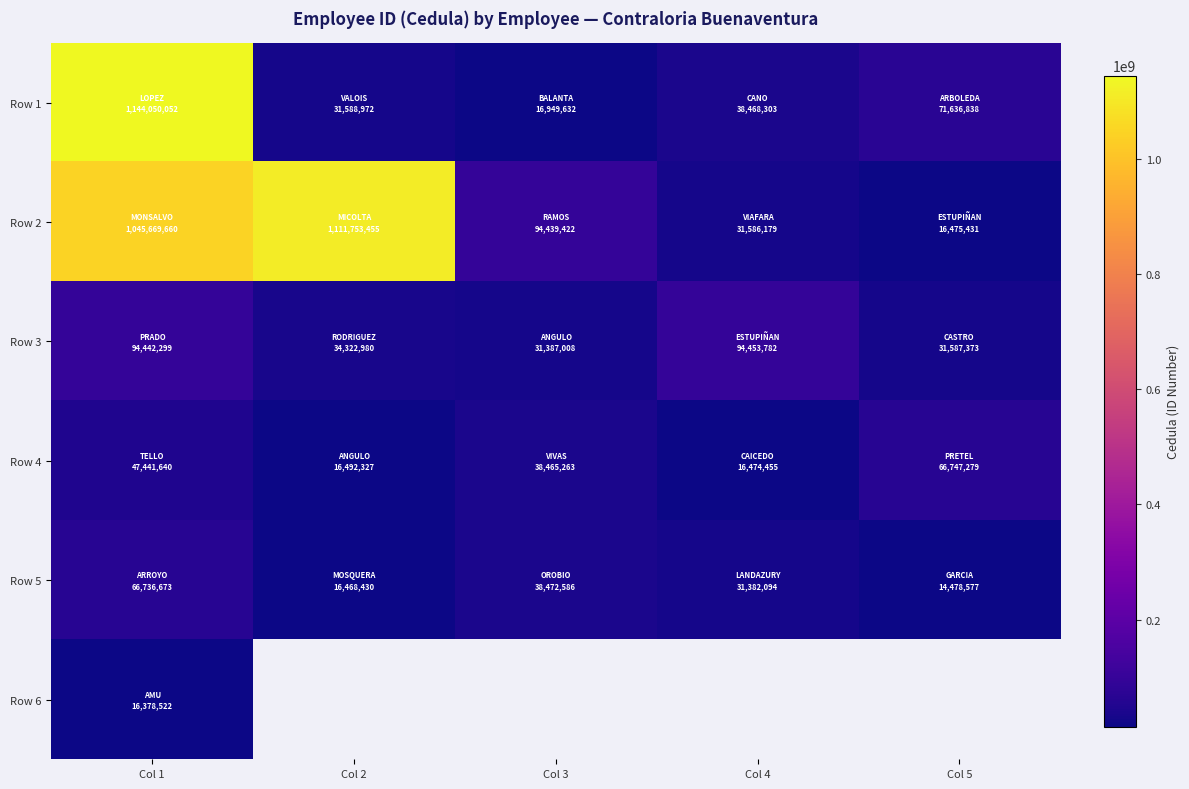

Which series changed the most between Col 1 and Col 3?

Row 1